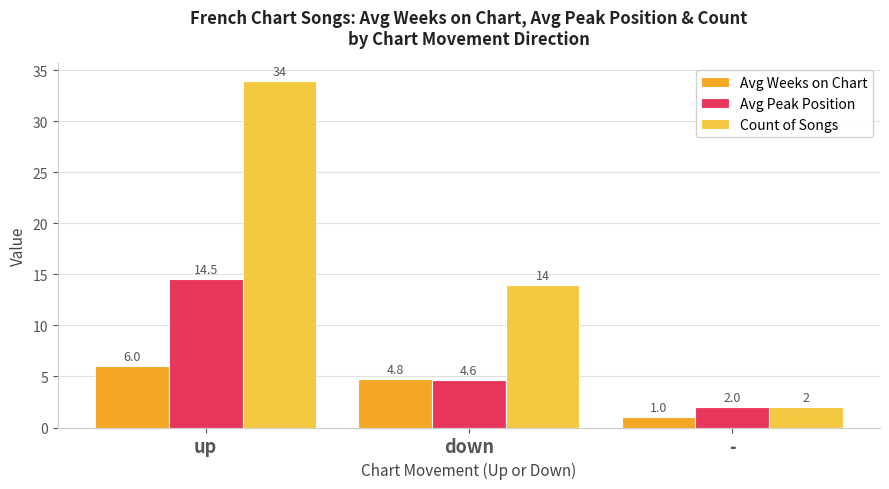

Which series changed the most between up and -?

Count of Songs